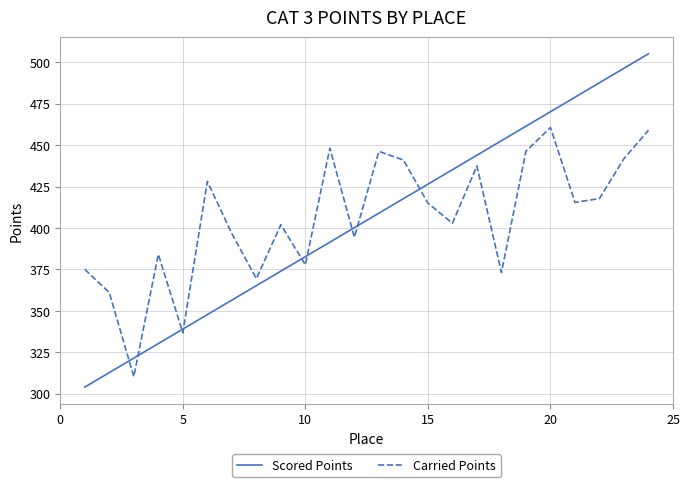

What is the maximum value for Scored Points?

505.1